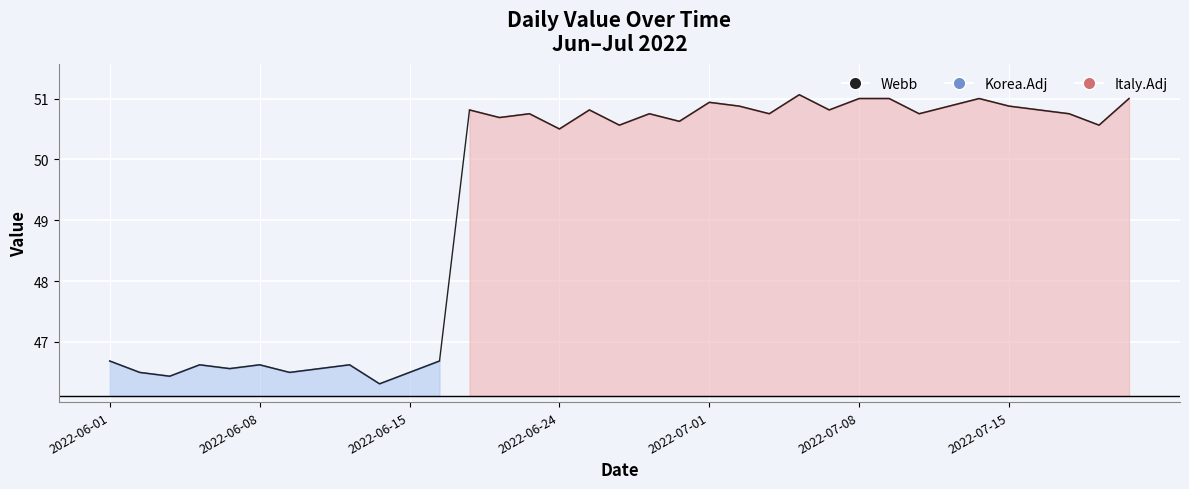

What is the maximum value shown in the chart?

51.1